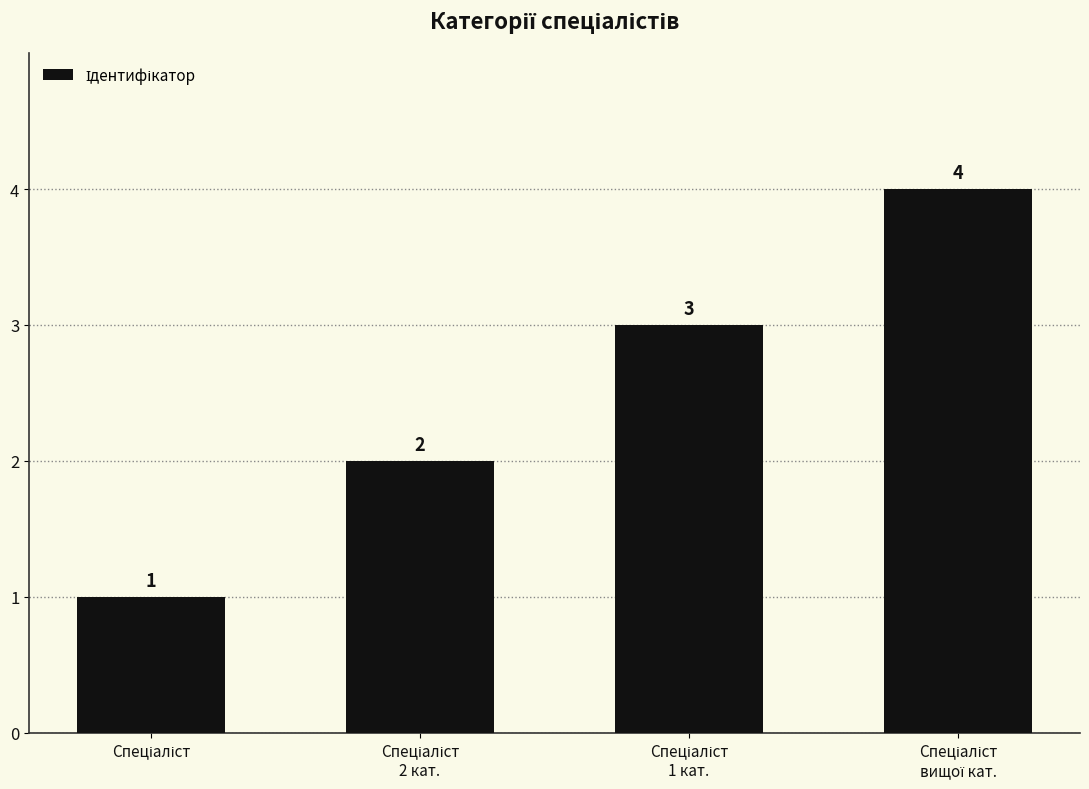

What is the value of the 4th bar from the left?

4